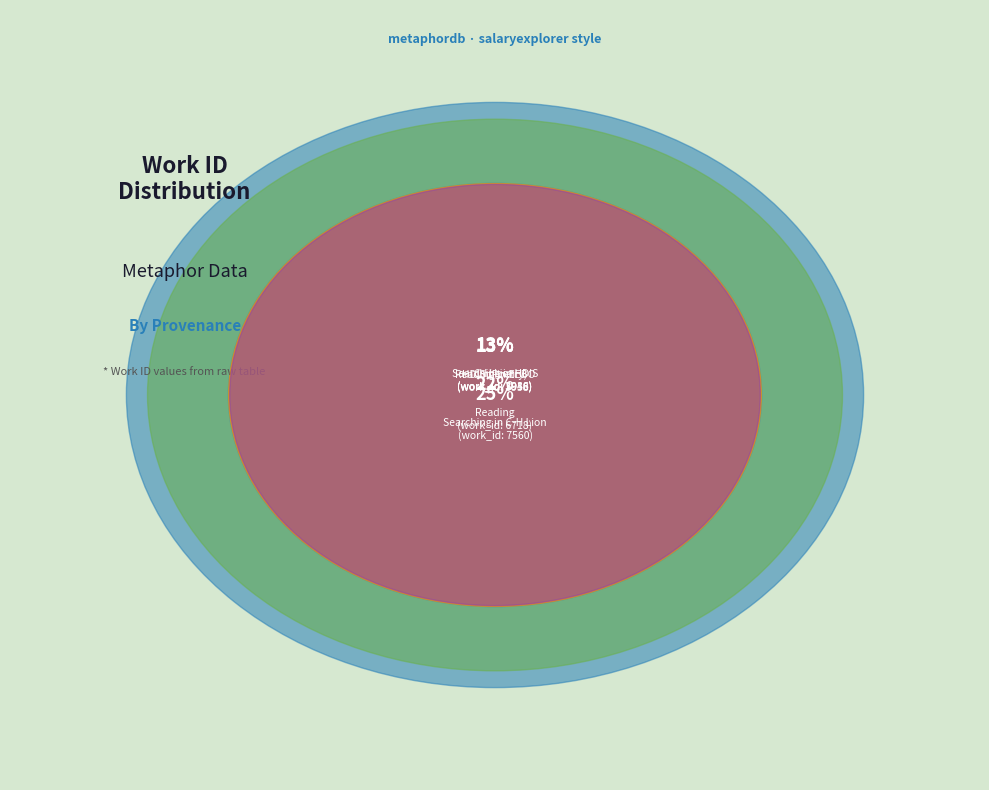

Rank the categories by value from highest to lowest.

Searching in C-H Lion, Reading, HDIS (Poetry), Reading in EEBO, C-H Lion, Searching in HDIS